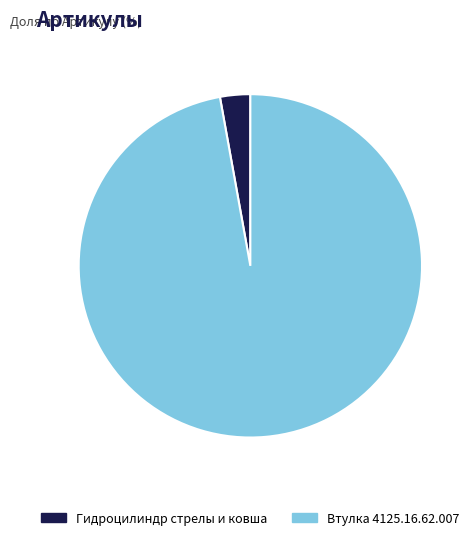

Is Втулка 4125.16.62.007 the majority of the pie?

Yes